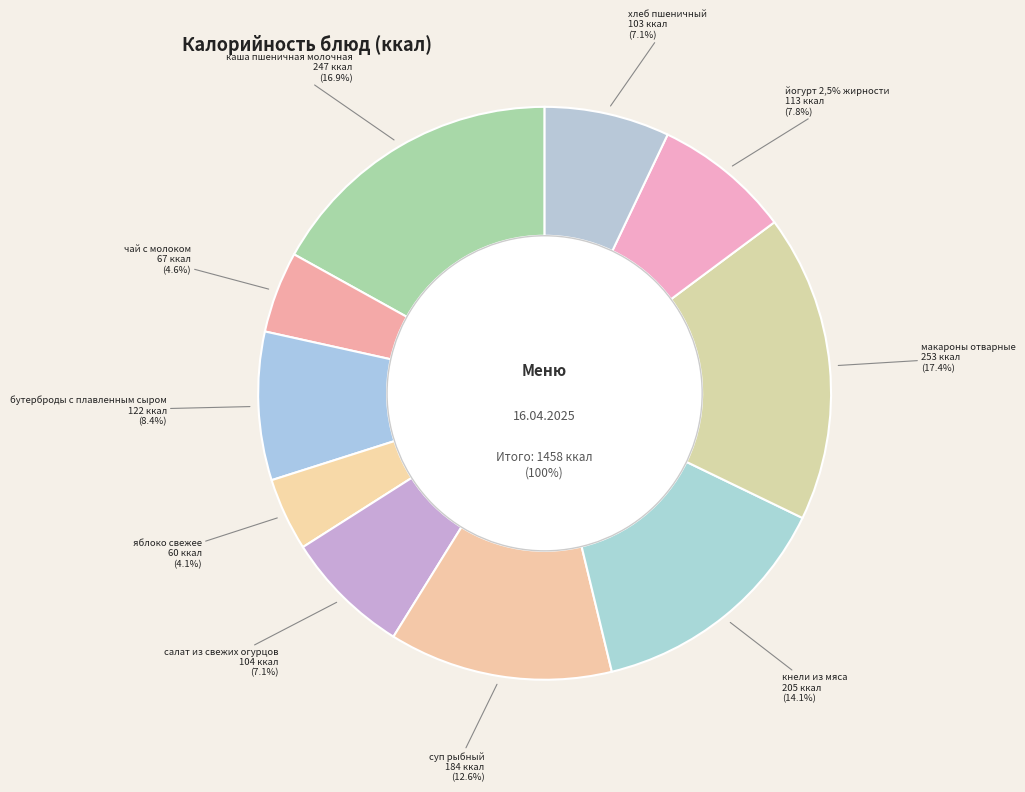

Is it true that кнели из мяса is 14% of the pie?

True